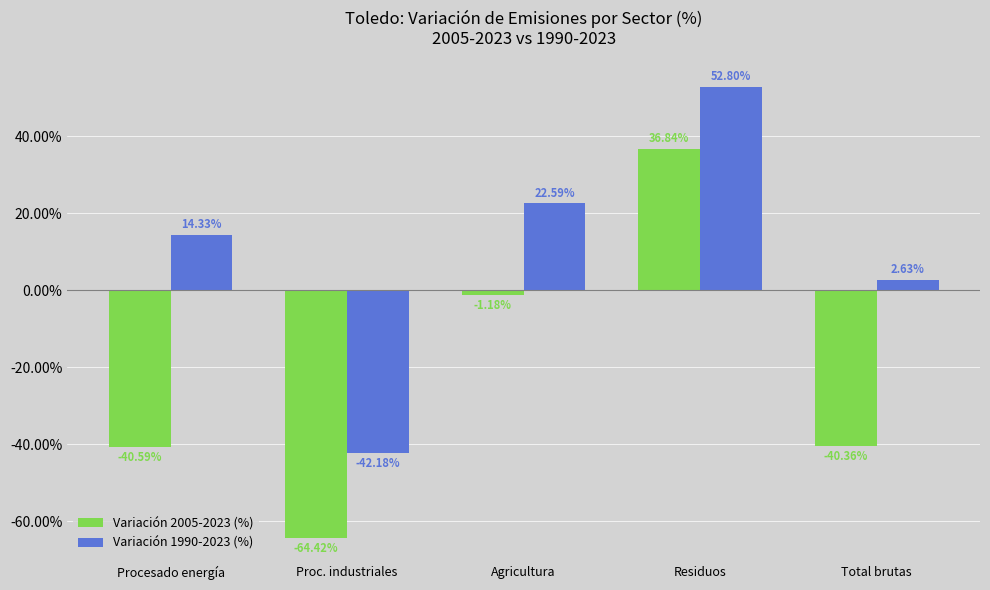

What is the label of the 4th bar from the left?

Residuos